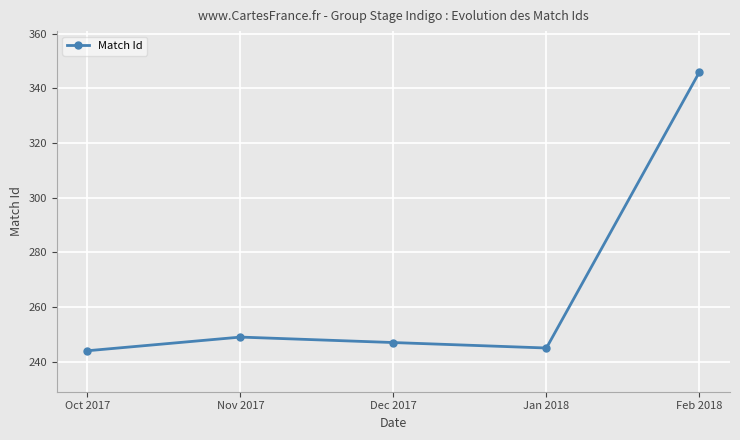

True or false: the data has more than 1 interior local peaks.

False